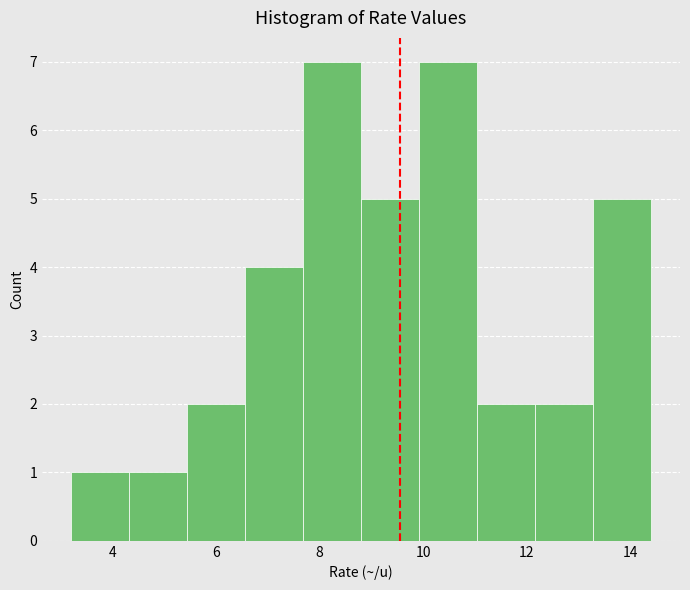

Reading left to right, list every bar in this chart as the range it spans on the x-axis followed by its height. Neither the bar edges nor the heights are printed on the chart, so give them approximately, as read against the axes.

3.20 to 4.32: 1
4.32 to 5.44: 1
5.44 to 6.56: 2
6.56 to 7.68: 4
7.68 to 8.80: 7
8.80 to 9.92: 5
9.92 to 11.04: 7
11.04 to 12.16: 2
12.16 to 13.28: 2
13.28 to 14.40: 5